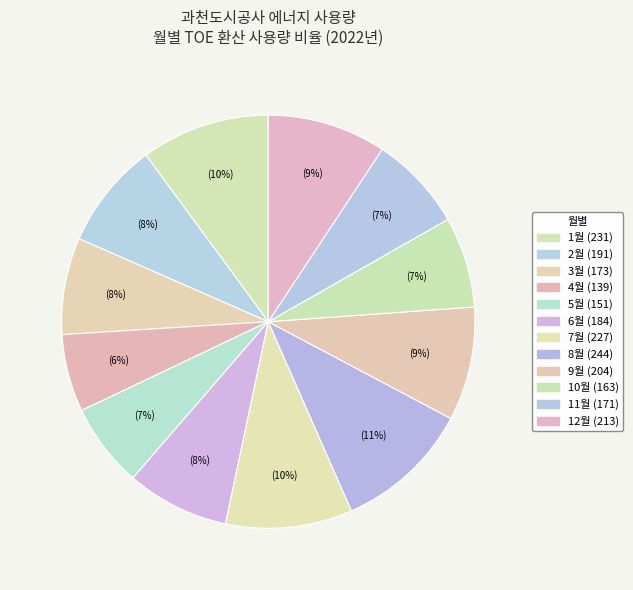

To the nearest percent, what is the average slice percentage?

8%